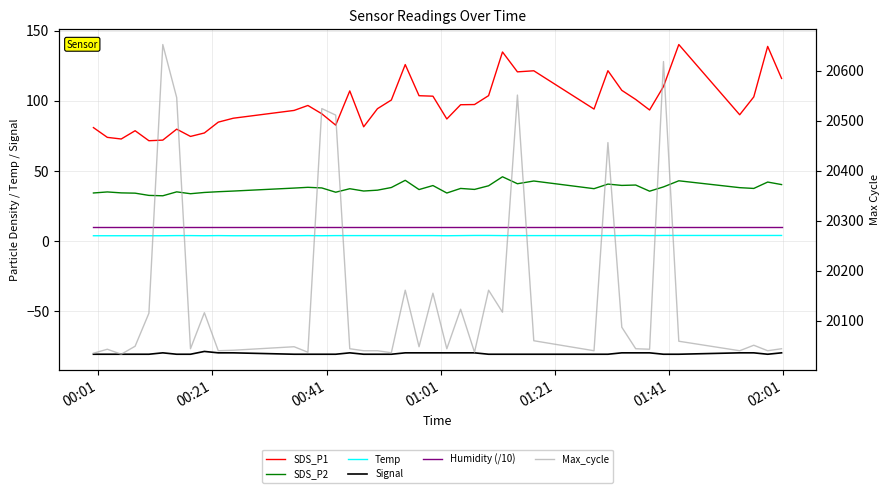

What is the difference between the second highest and second lowest values in the Max_cycle series?

583.0